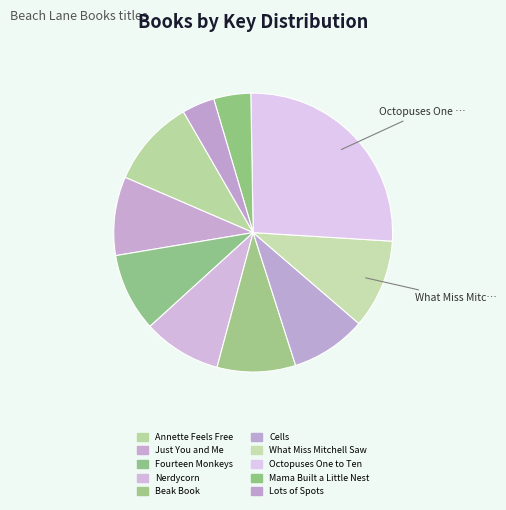

How many slices are in this pie chart?

10